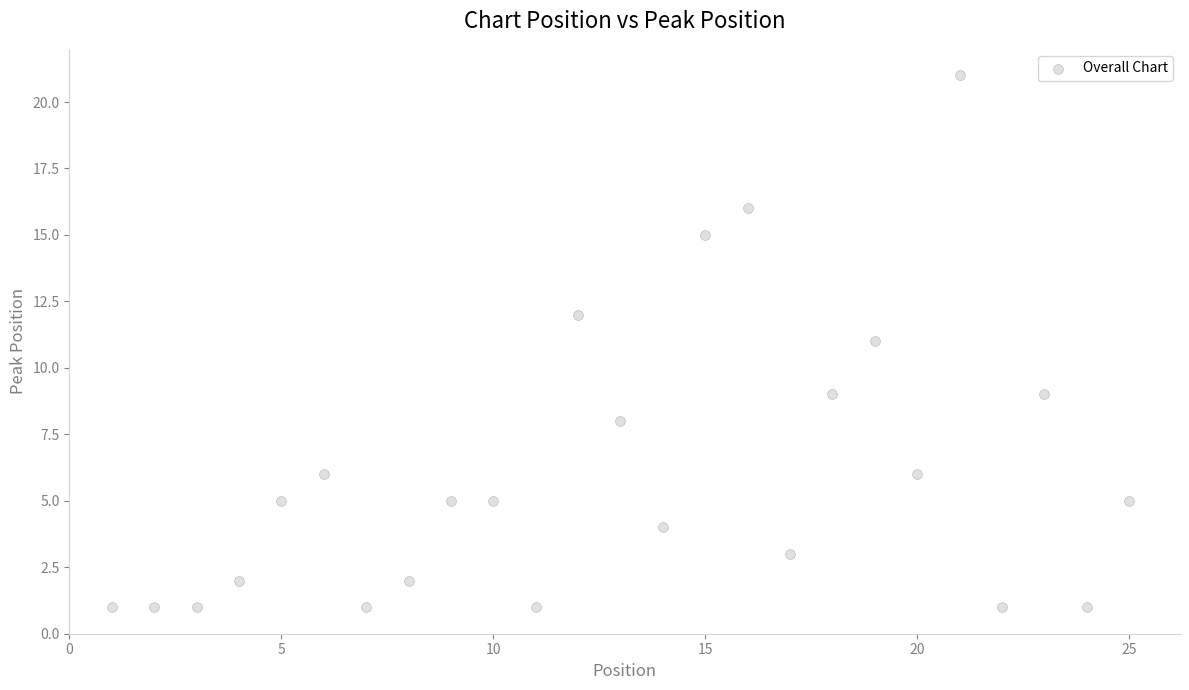

What is the range of X values (max minus min)?

24